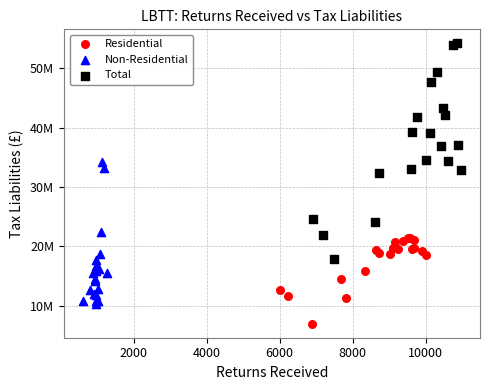

Which series reaches the maximum Y coordinate?

Total